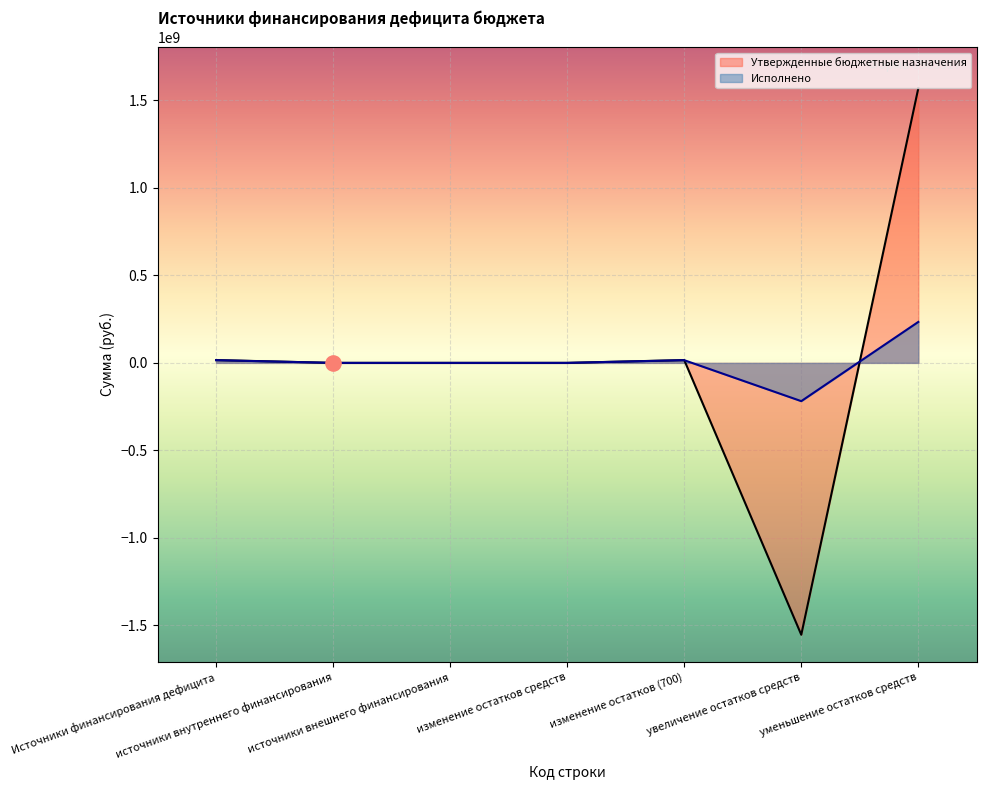

What are all the series names shown in the legend?

Утвержденные бюджетные назначения, Исполнено